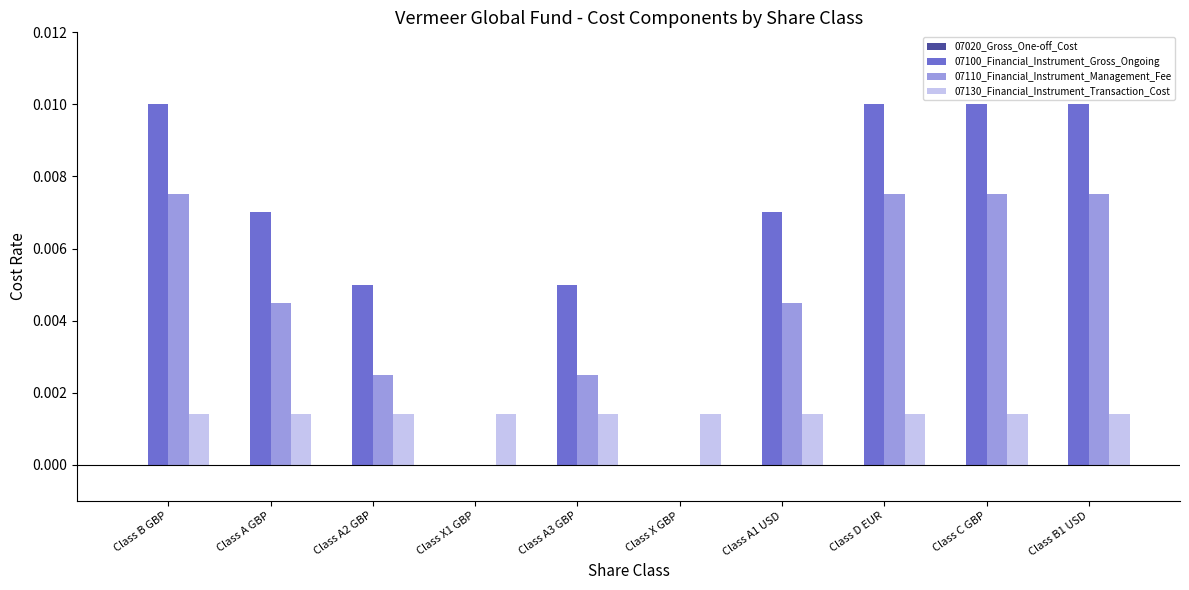

Does the chart contain stacked bars?

No